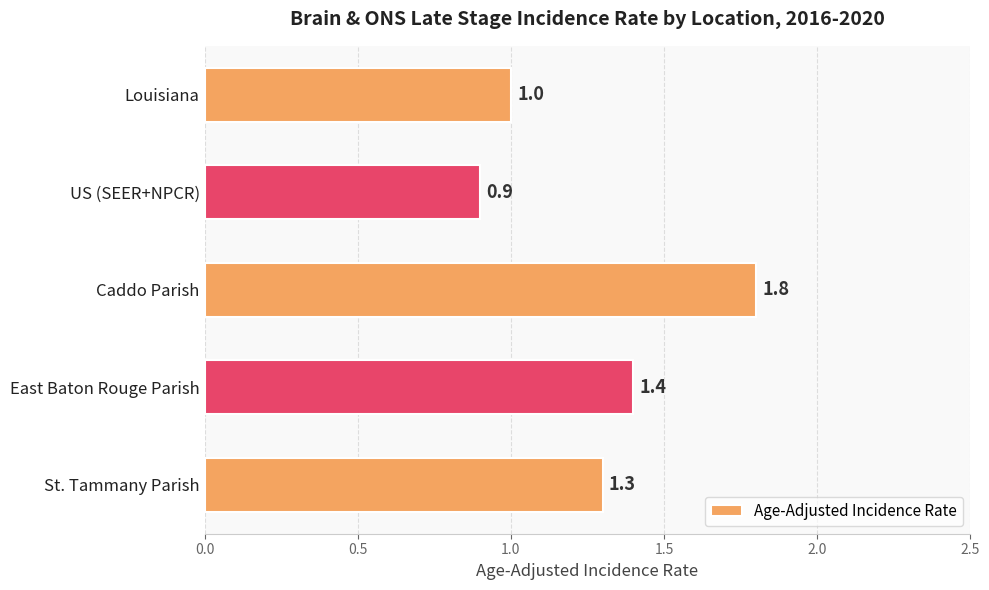

What is the difference between the values at Caddo Parish and East Baton Rouge Parish?

0.4